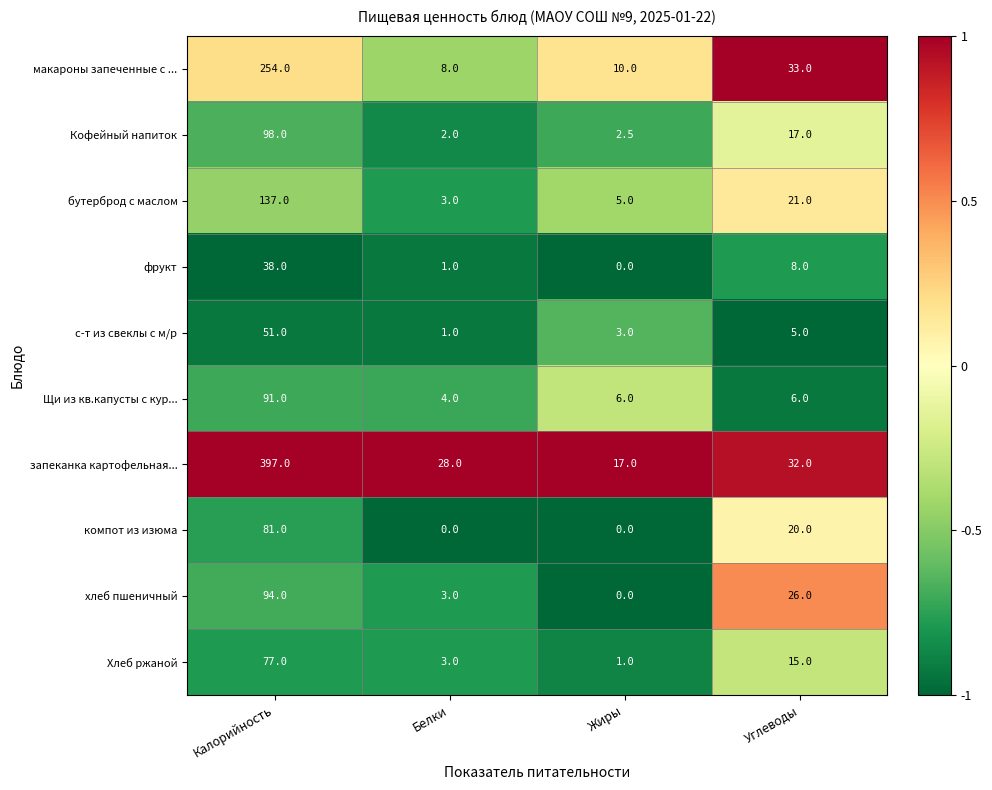

What is the total value across all series at Калорийность?

1318.0